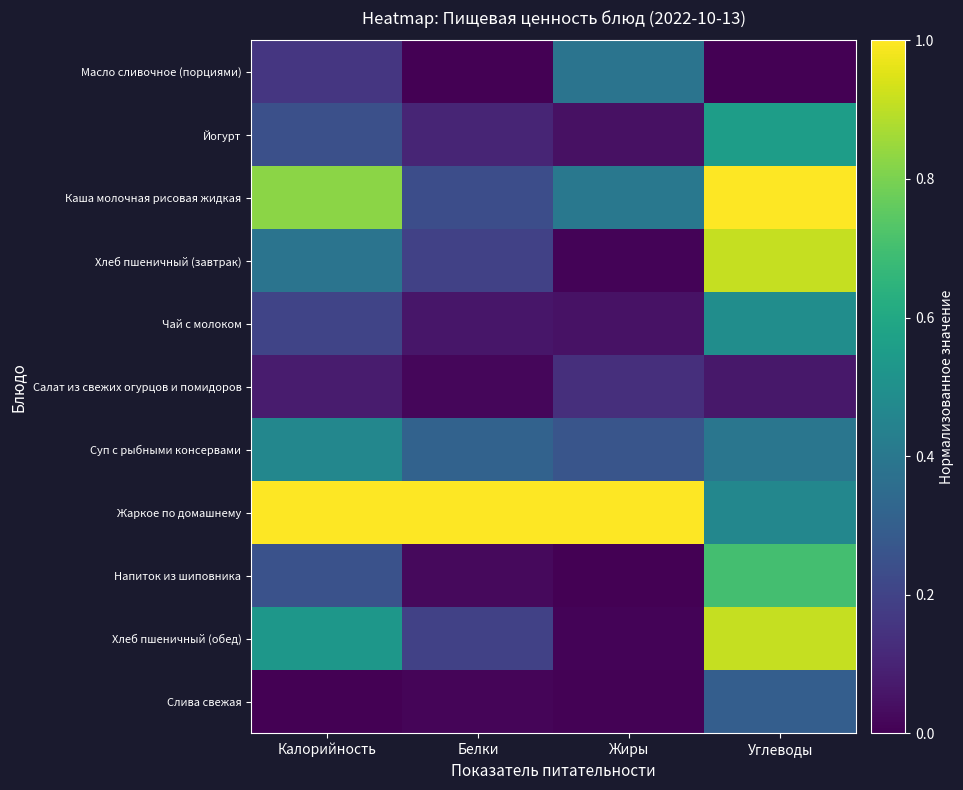

Reading left to right, list all the values displayed in this chart.

Масло сливочное (порциями): Калорийность=0.2	Белки=0.0	Жиры=0.4	Углеводы=0.0
Йогурт: Калорийность=0.2	Белки=0.1	Жиры=0.0	Углеводы=0.6
Каша молочная рисовая жидкая: Калорийность=0.8	Белки=0.2	Жиры=0.4	Углеводы=1.0
Хлеб пшеничный (завтрак): Калорийность=0.4	Белки=0.2	Жиры=0.0	Углеводы=0.9
Чай с молоком: Калорийность=0.2	Белки=0.1	Жиры=0.0	Углеводы=0.5
Салат из свежих огурцов и помидоров: Калорийность=0.1	Белки=0.0	Жиры=0.1	Углеводы=0.1
Суп с рыбными консервами: Калорийность=0.5	Белки=0.3	Жиры=0.3	Углеводы=0.4
Жаркое по домашнему: Калорийность=1.0	Белки=1.0	Жиры=1.0	Углеводы=0.5
Напиток из шиповника: Калорийность=0.3	Белки=0.0	Жиры=0.0	Углеводы=0.7
Хлеб пшеничный (обед): Калорийность=0.5	Белки=0.2	Жиры=0.0	Углеводы=0.9
Слива свежая: Калорийность=0.0	Белки=0.0	Жиры=0.0	Углеводы=0.3